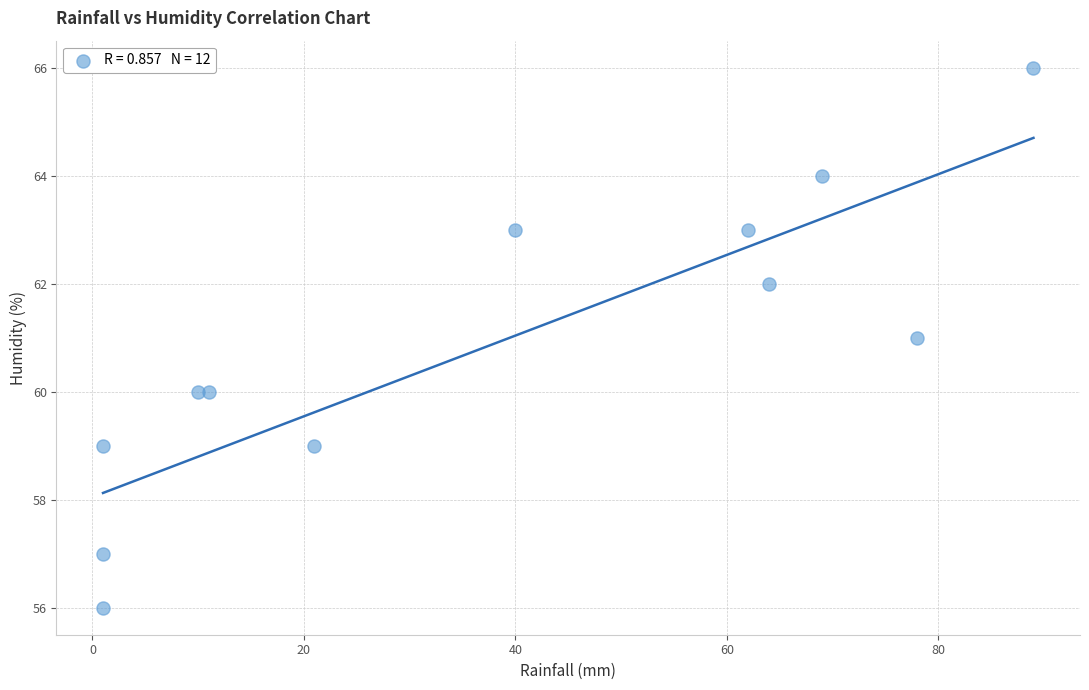

What is the range of Y values (max minus min)?

10